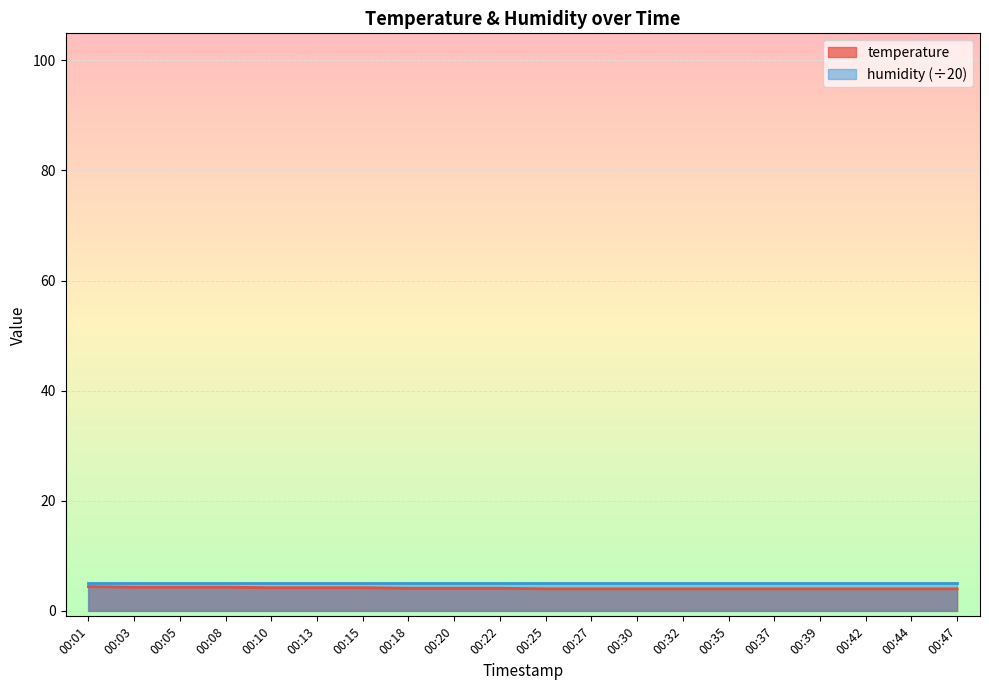

What is the sum of the values at 00:32 and 00:15?

8.2